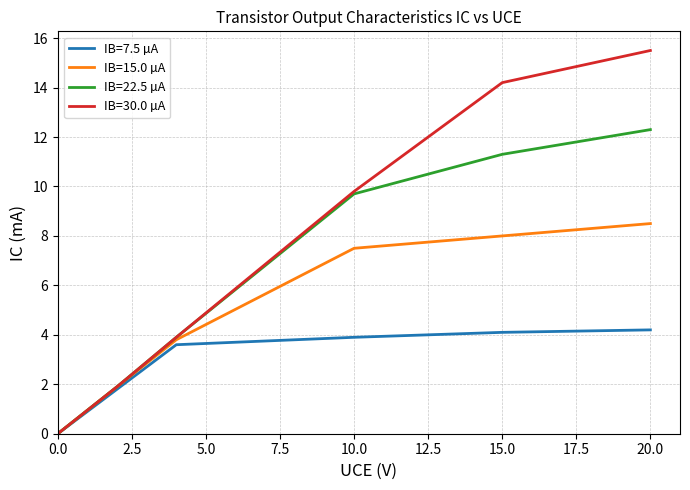

What is the sum of all IB=30.0 µA values?

45.3